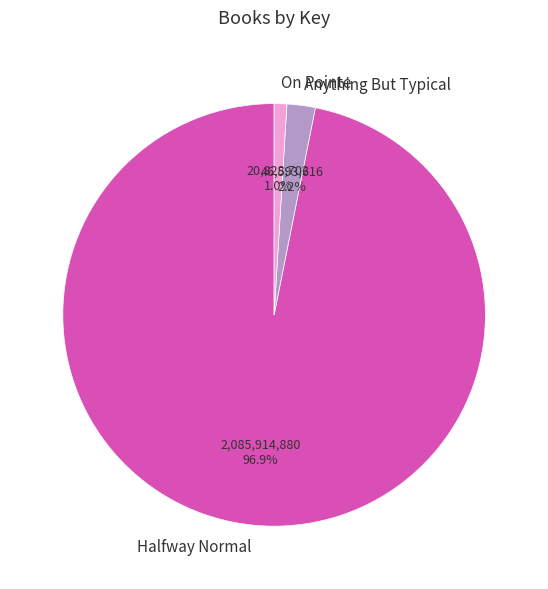

Which slice is the largest?

Halfway Normal